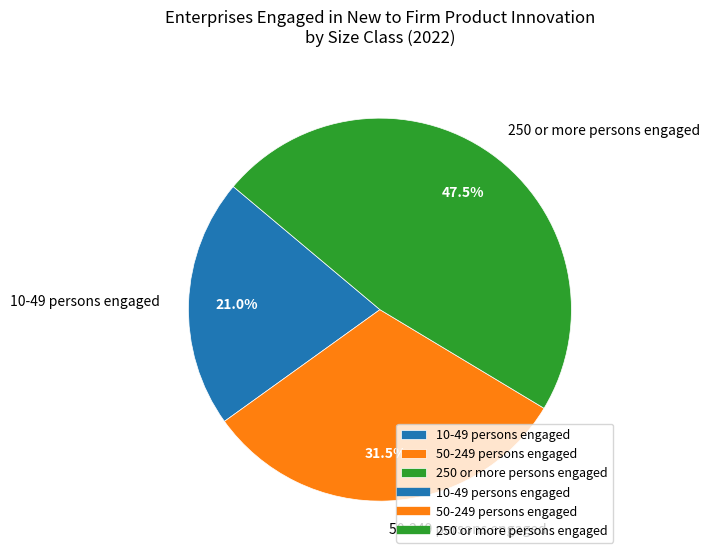

Is there a majority slice in this chart?

No